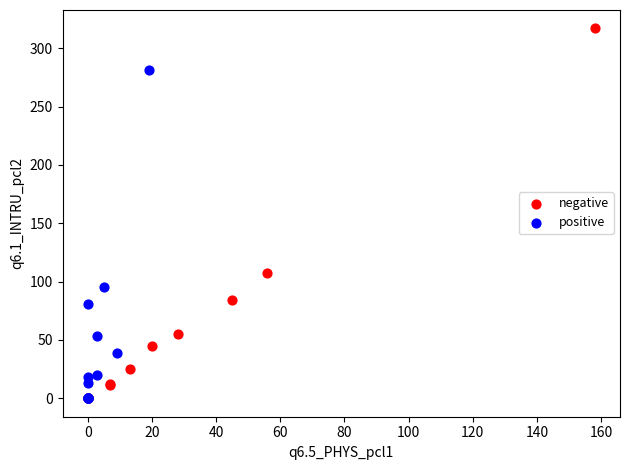

Which series has the largest Y range (max minus min)?

negative